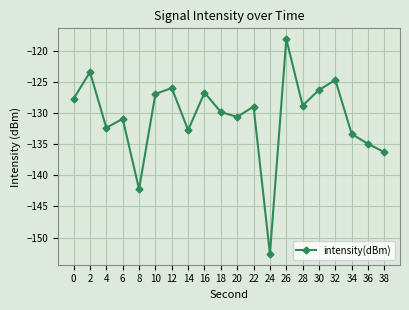

Is this an area chart (filled region under the line)?

No